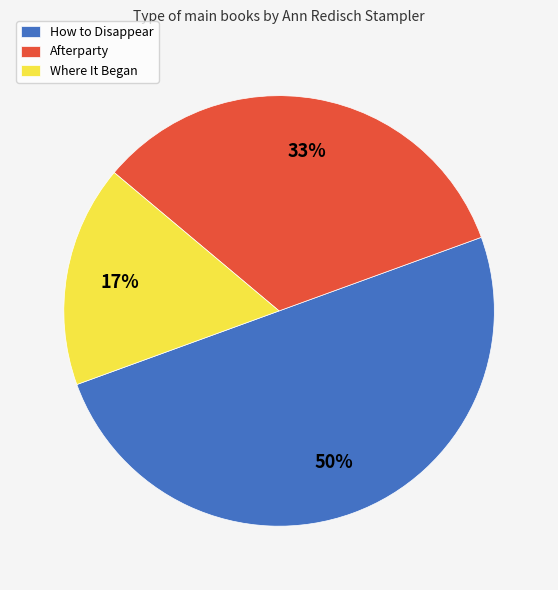

What is the largest slice in the pie chart?

How to Disappear